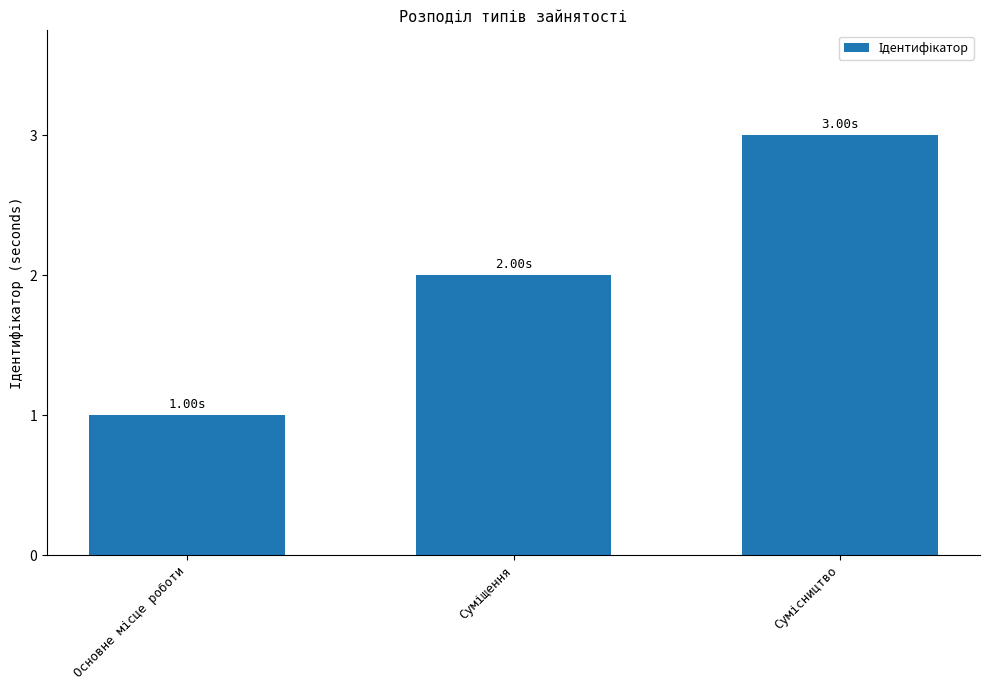

How many values are below 2?

1